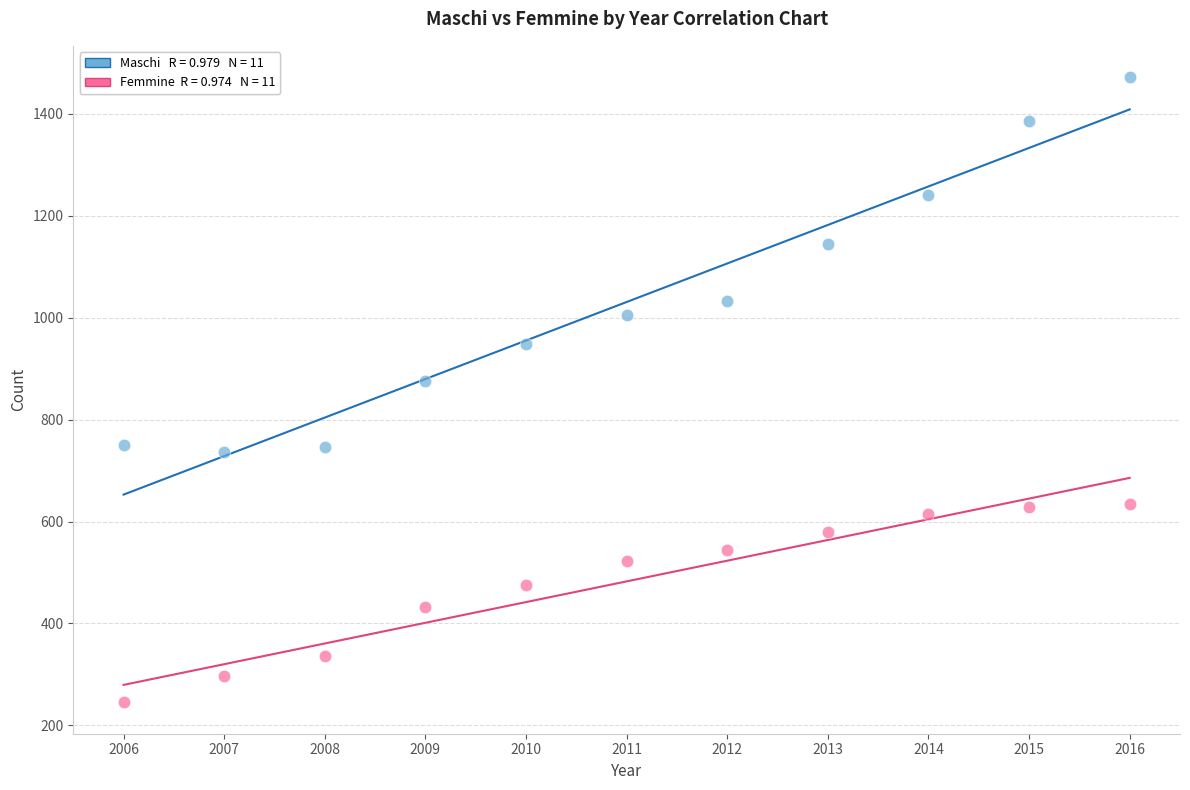

Across all series, what Y value is closest to 858?

876